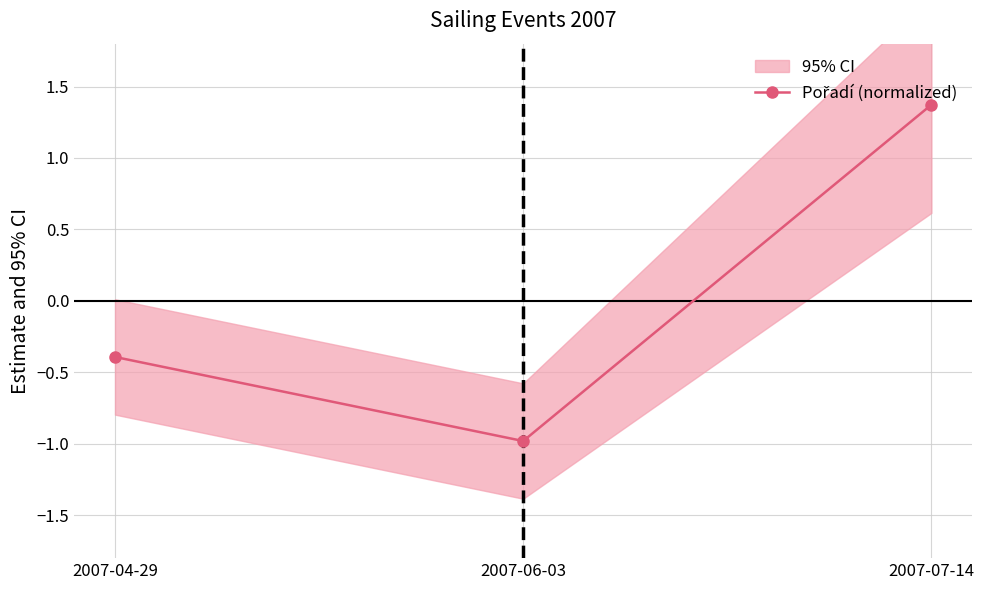

How many data points are less than 0?

2